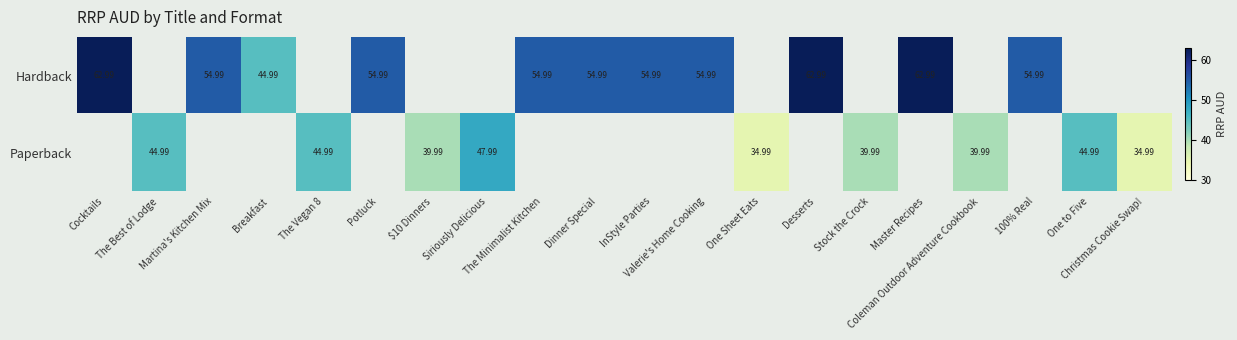

The value of Paperback at Potluck is 0.0. True or false?

True